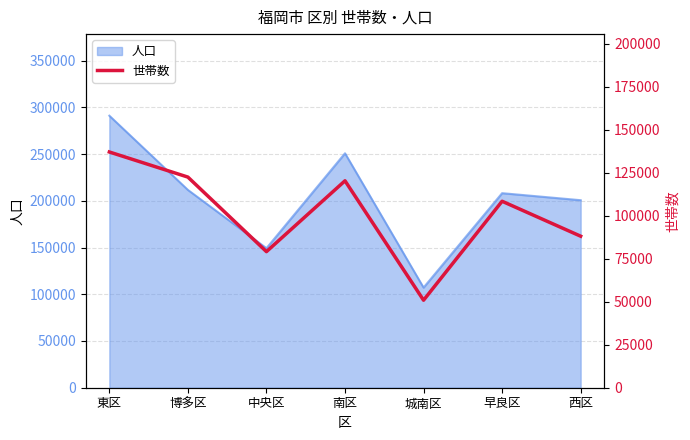

What is the ratio of the value at 城南区 to the value at 東区?

0.4